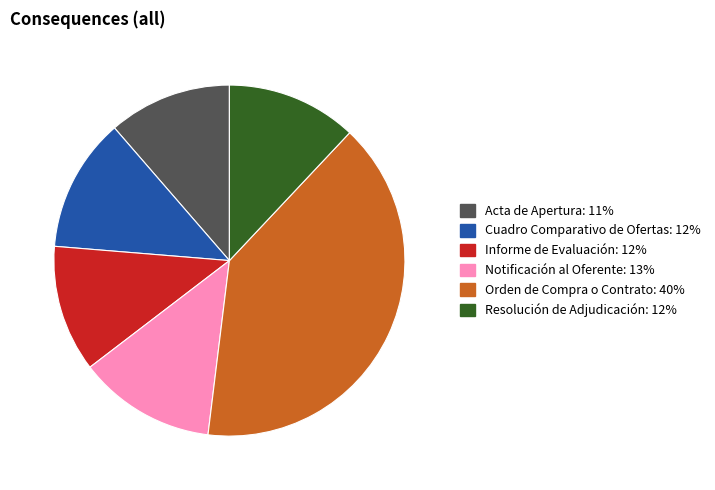

Which category has the biggest portion of the pie?

Orden de Compra o Contrato